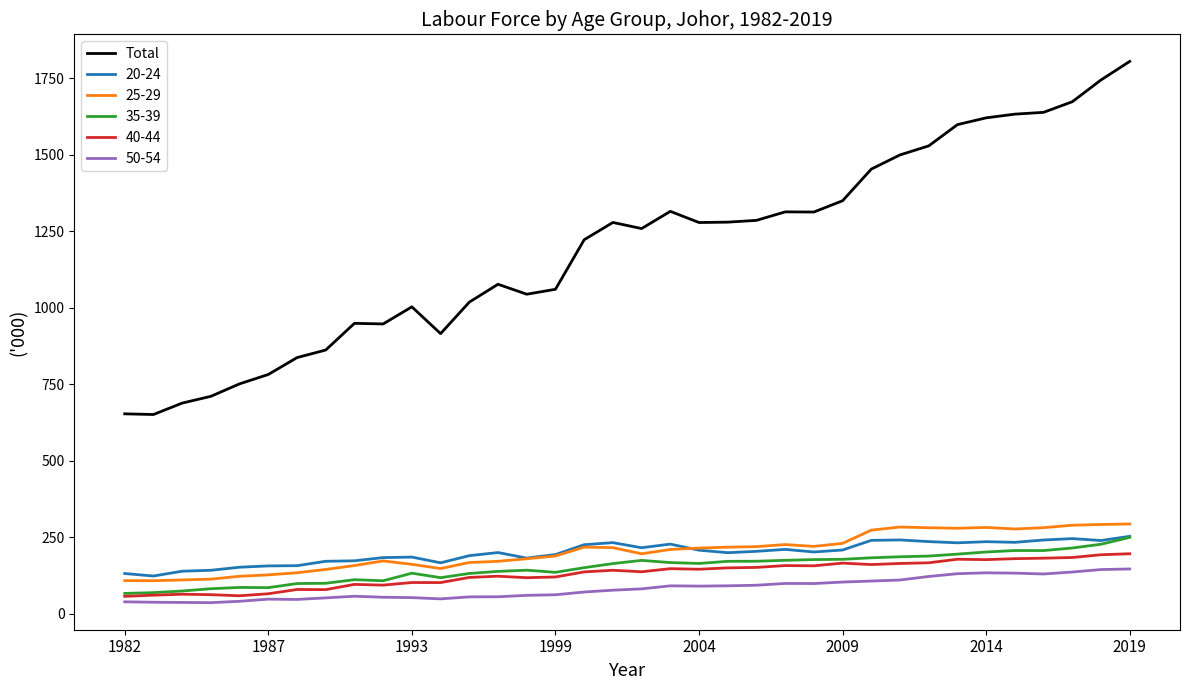

True or false: 40-44 and 25-29 cross at least once.

False